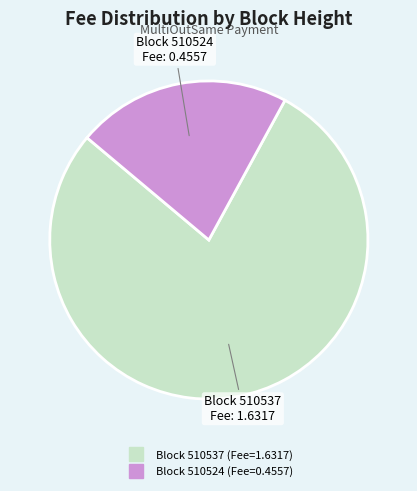

Does any single category account for the majority?

Yes